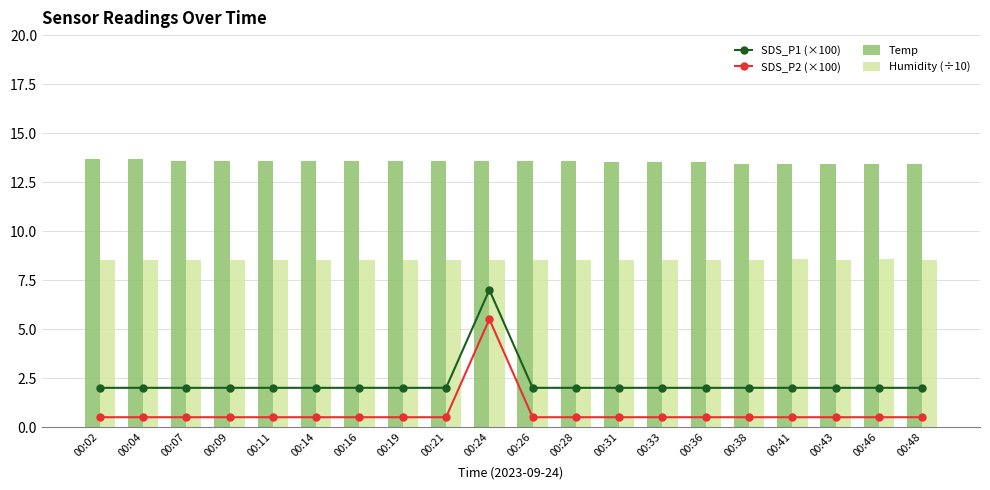

How many data points does each series have?

20